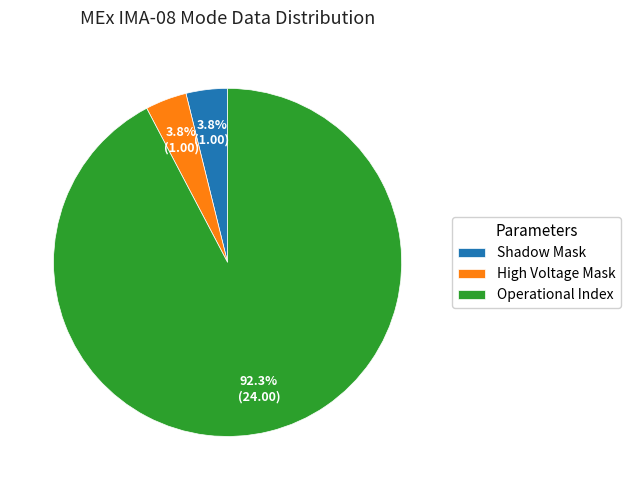

Is there any slice that represents more than half of the pie?

Yes